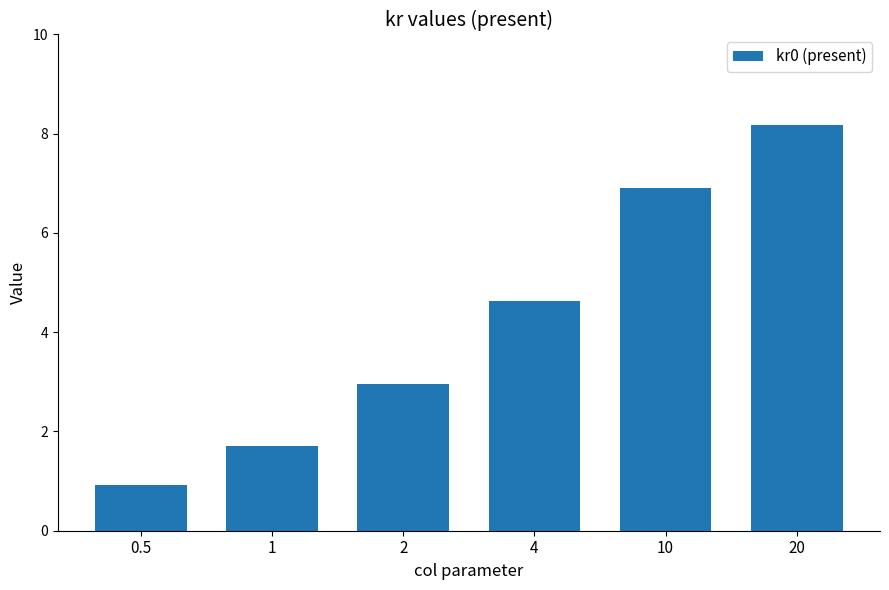

Rank the categories by value from lowest to highest.

0.5, 1, 2, 4, 10, 20